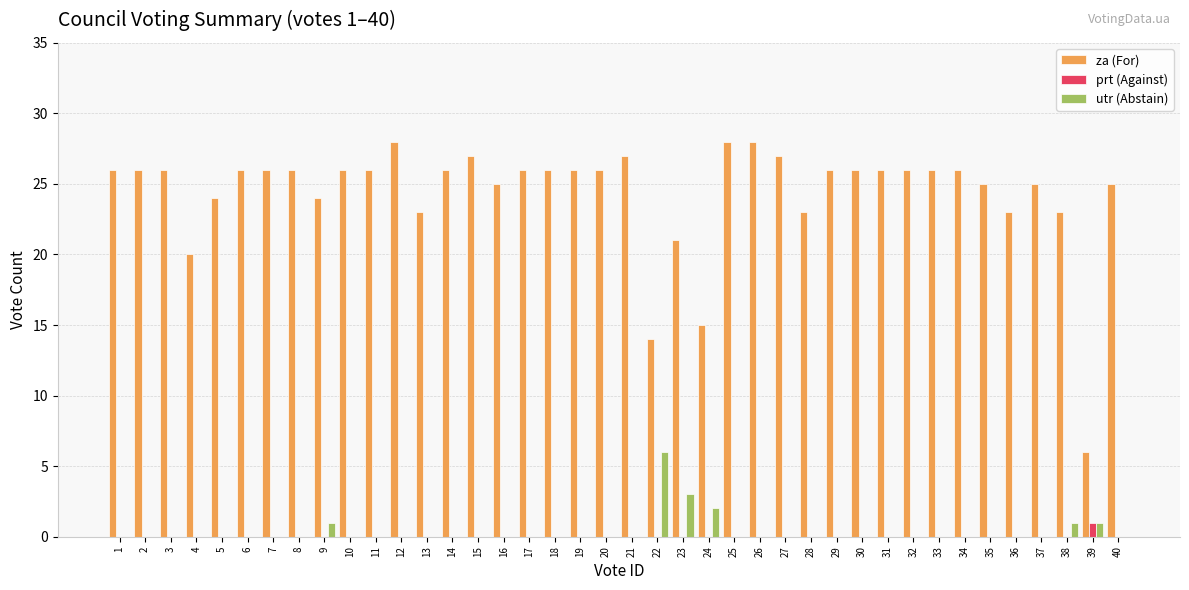

What is the total value across all series at 28?

23